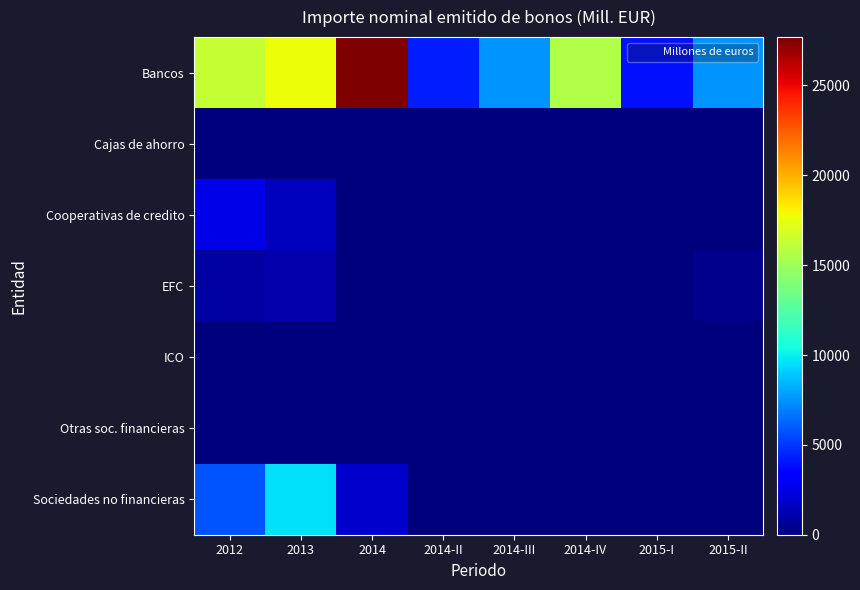

How many series are shown in this chart?

7